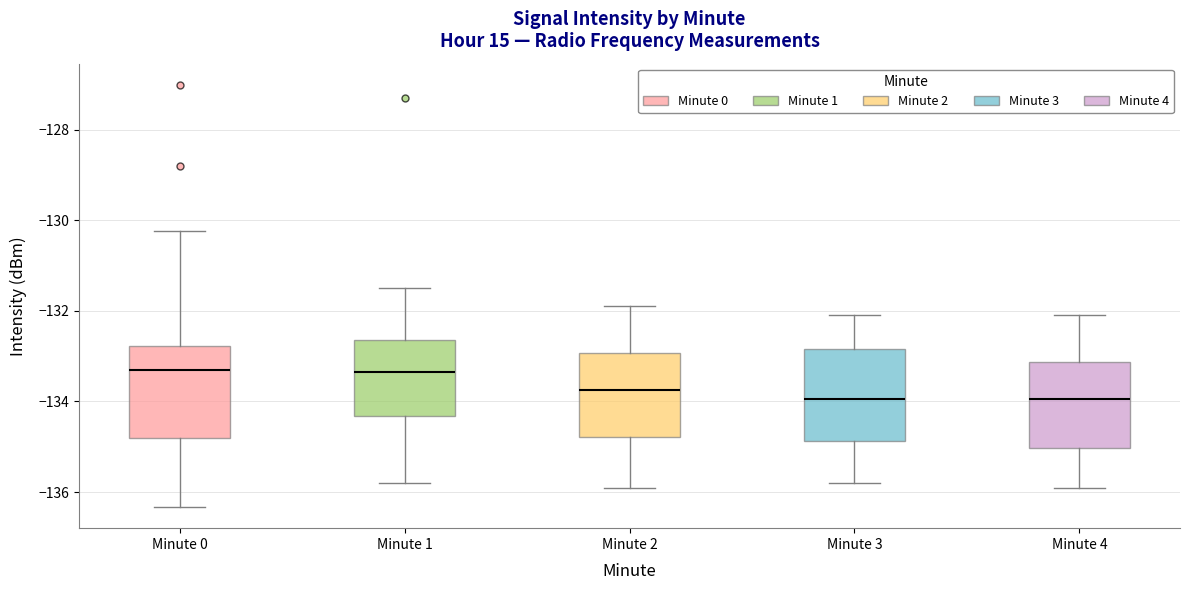

Reading left to right, read every box against the y-axis: the position of its median line, the range the box covers, and the ends of its whiskers. The values are not printed on the chart, so give them approximately, as read against the axis.

Minute 0: median -133.2, box -134.8 to -132.8, whiskers -136.4 to -130.2
Minute 1: median -133.4, box -134.4 to -132.6, whiskers -135.8 to -131.4
Minute 2: median -133.8, box -134.8 to -133.0, whiskers -135.8 to -131.8
Minute 3: median -134.0, box -134.8 to -132.8, whiskers -135.8 to -132.0
Minute 4: median -134.0, box -135.0 to -133.2, whiskers -135.8 to -132.0